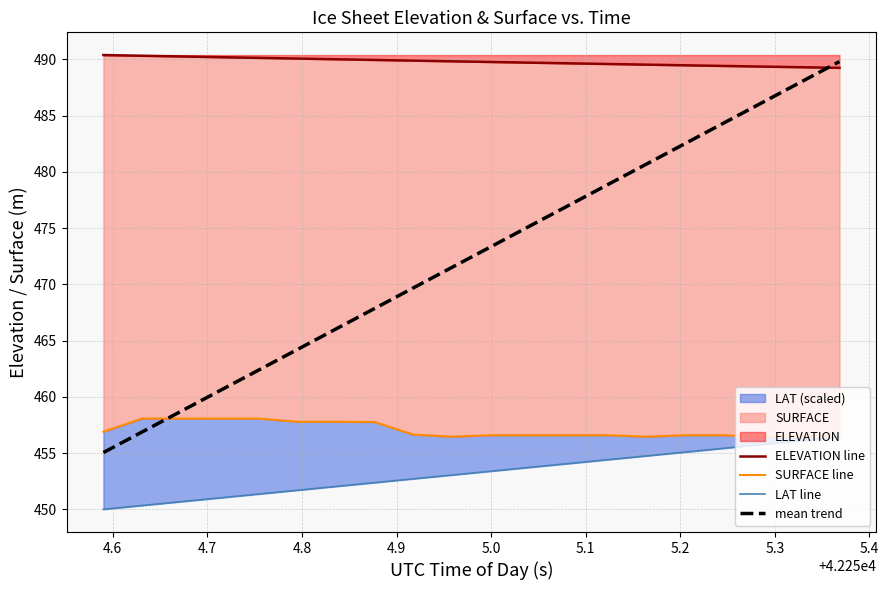

Count the number of categories in the chart.

20